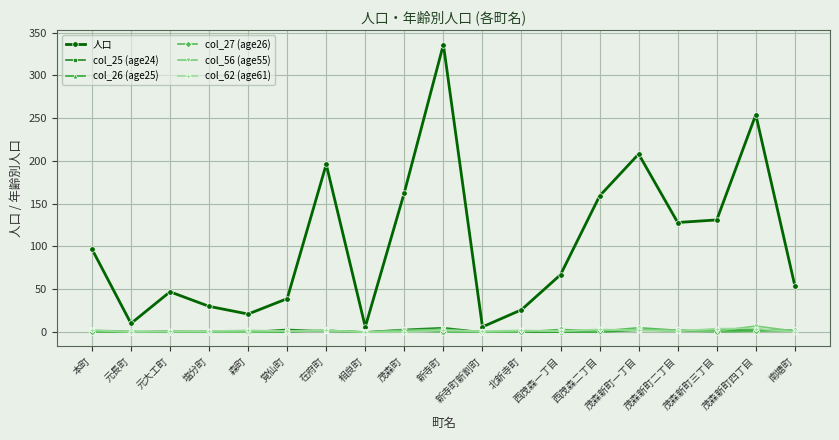

What is the label of the 17th point from the right?

元大工町